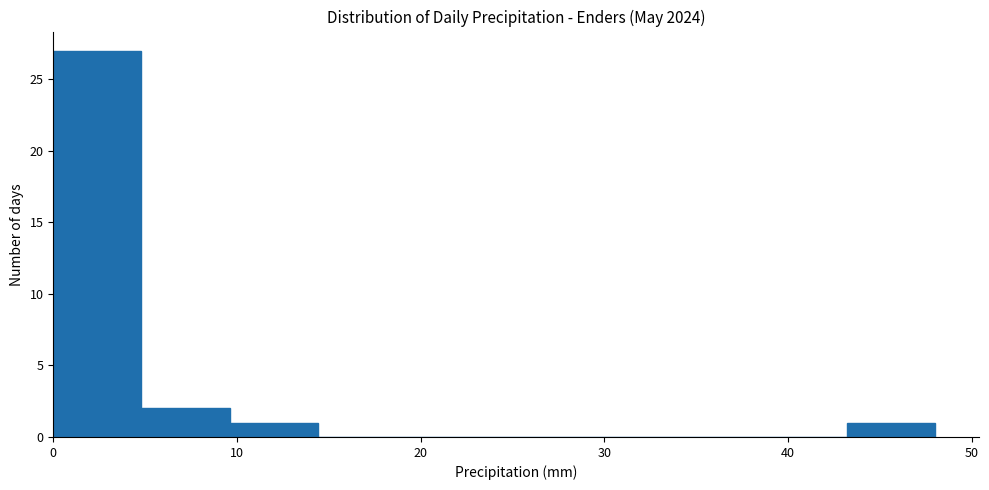

What is the height of the bar covering 43.2 to 48.0 on the x-axis? Neither the bar edges nor the heights are printed on the chart, so give them approximately, as read against the axes.

1